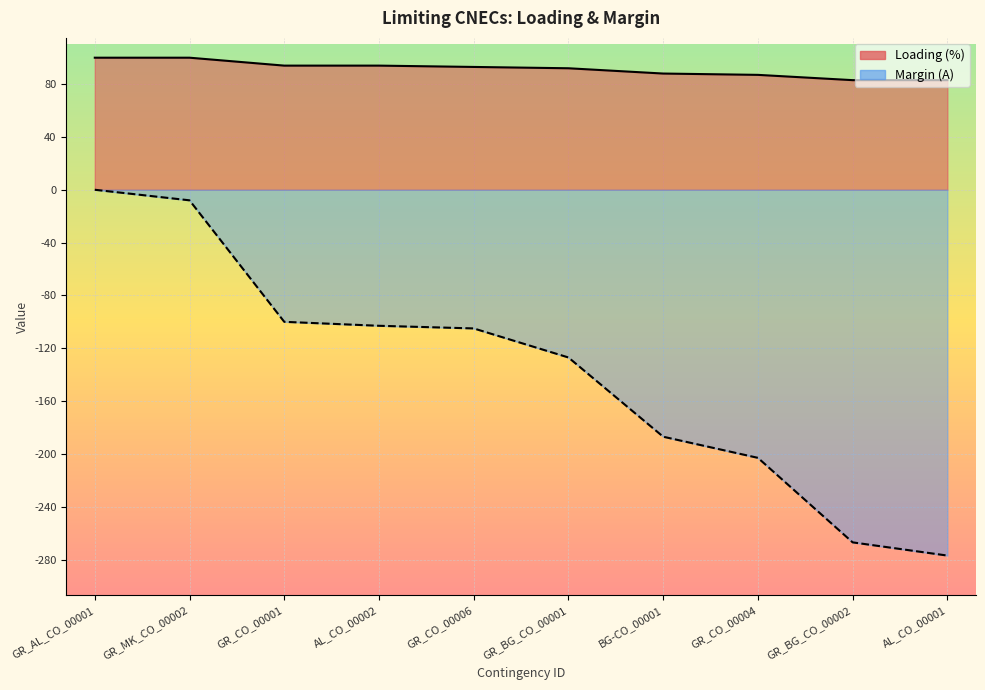

True or false: Loading (%) and Margin (A) intersect in this chart.

False